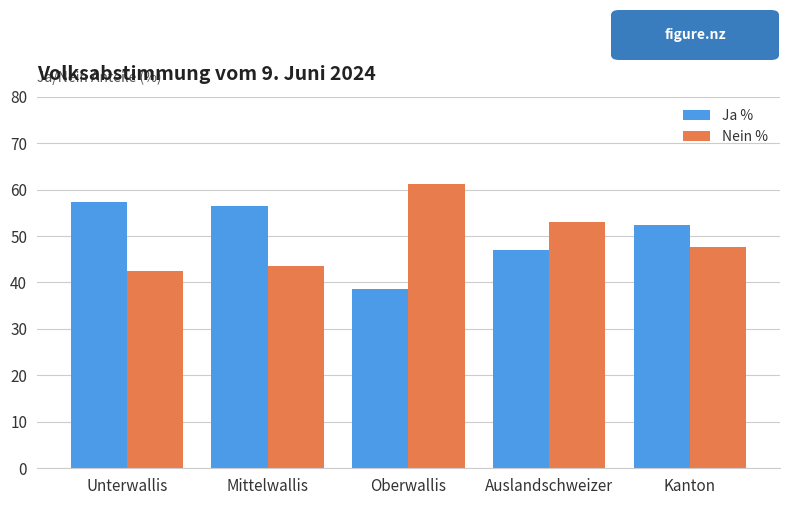

What is the difference between the Ja % values at Auslandschweizer and Kanton?

5.3